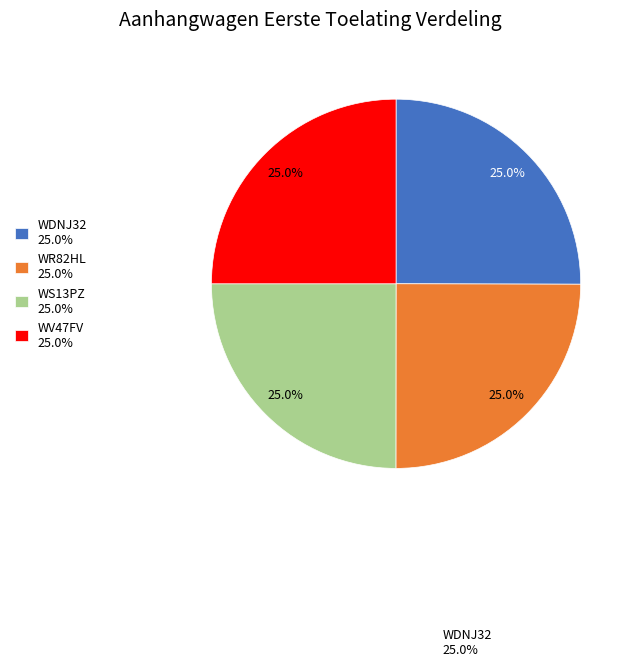

What percentage is NOT represented by WDNJ32 25.0%?

75.0%